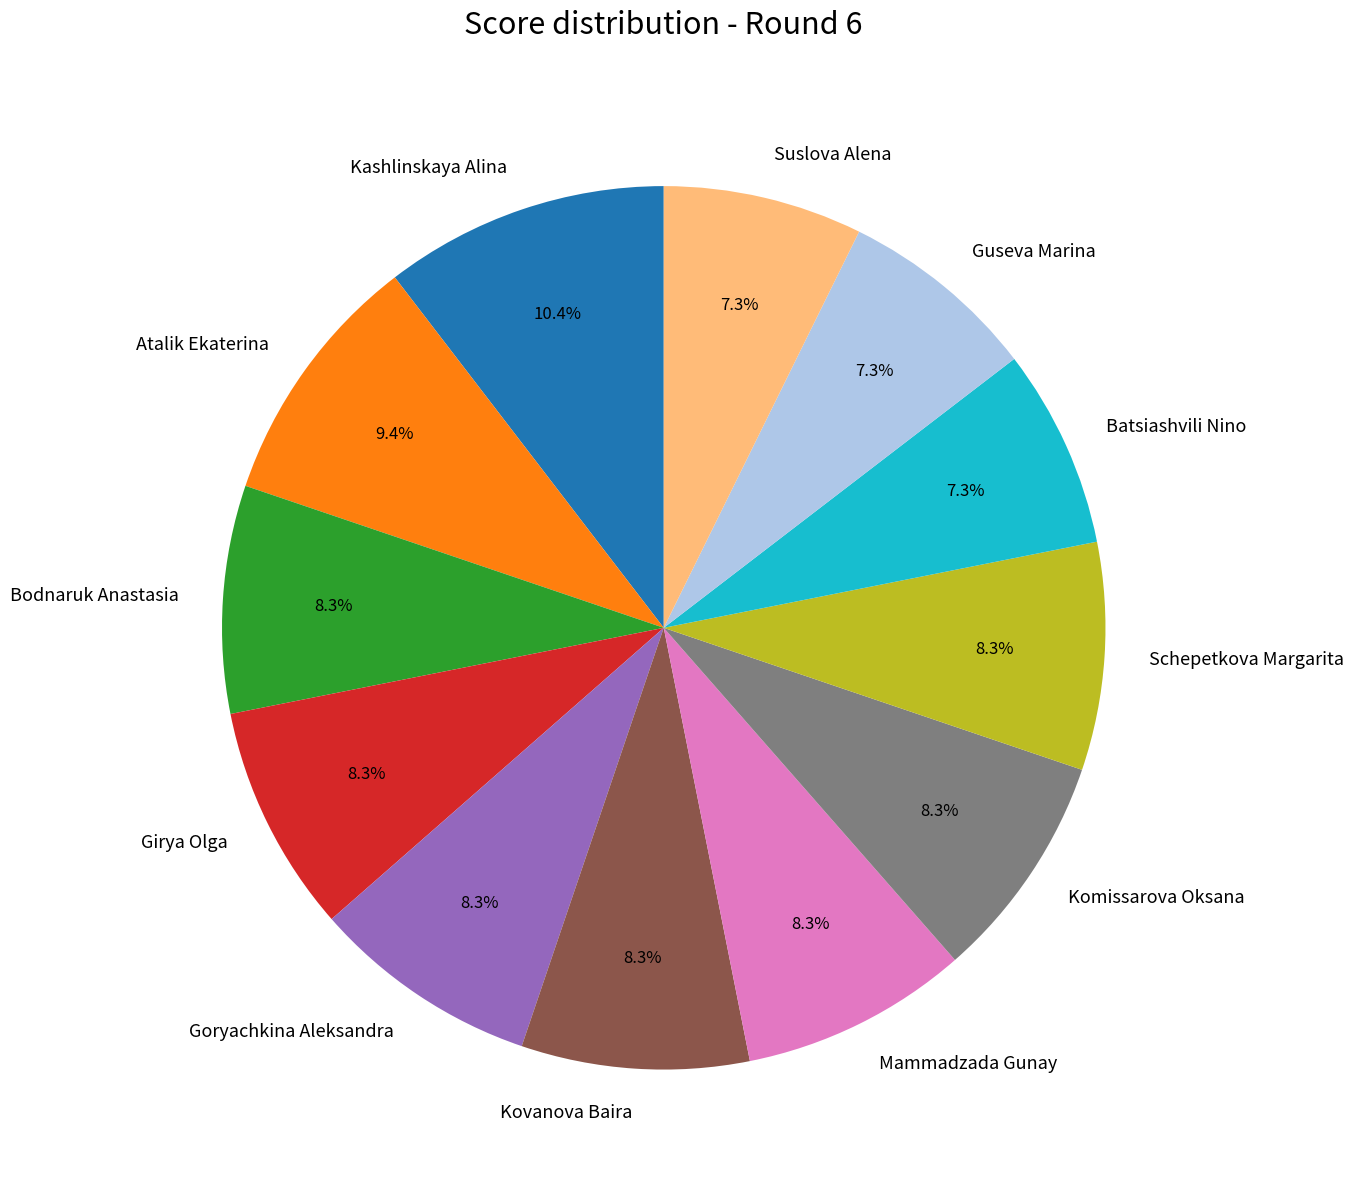

Count the number of slices in the pie.

12